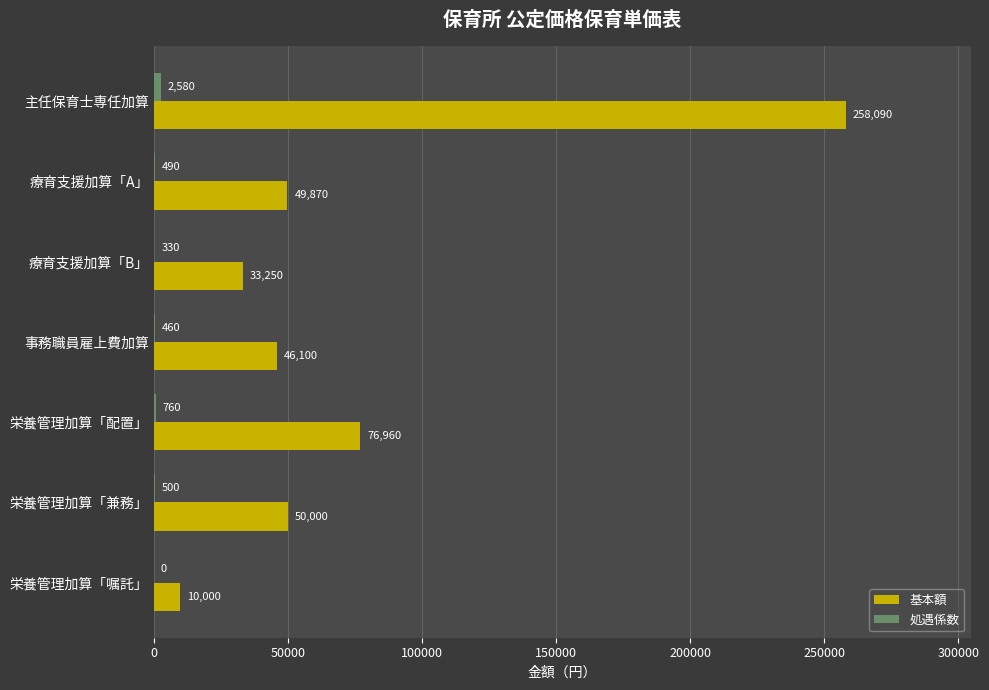

At which category is the sum across all series the highest?

主任保育士専任加算